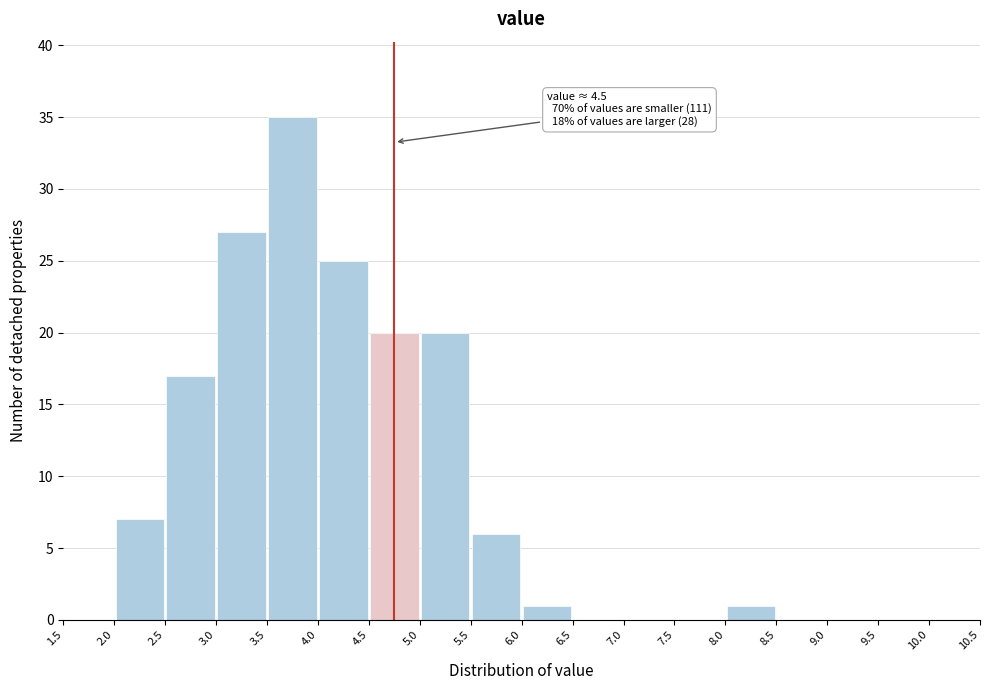

Which range on the x-axis has the tallest bar?

3.5 to 4.0